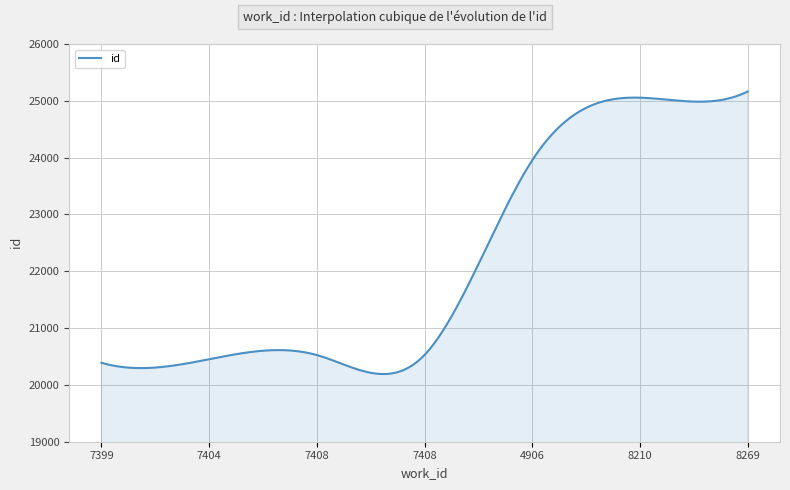

How many lines are shown in the chart?

1